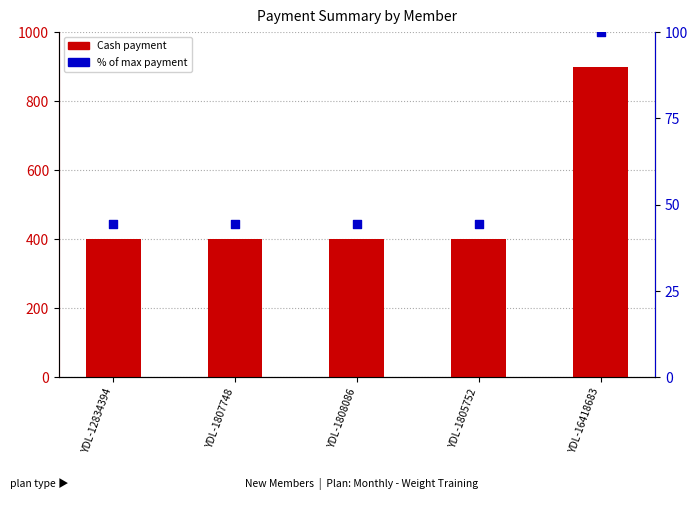

What is the total value across all series at YDL-12834394?

444.4